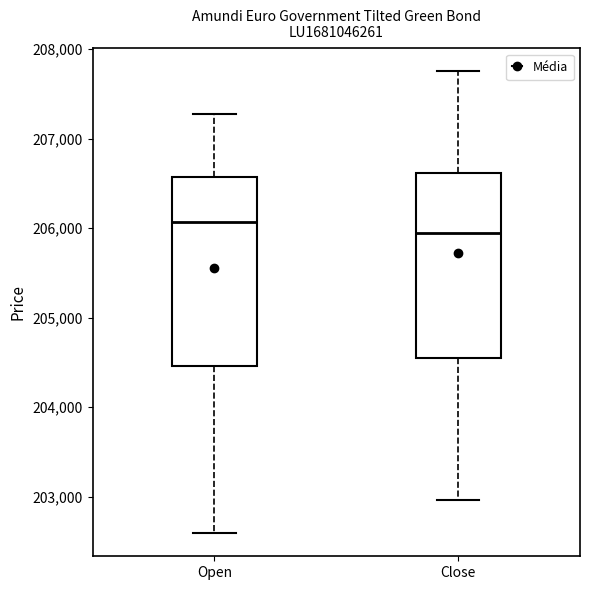

Reading left to right, transcribe this box plot: for each box, give where its median line is, the range the box spans, and where its two whiskers end, as read against the y-axis. The values are not printed on the chart, so give them approximately, as read against the axis.

Open: median 206100, box 204500 to 206600, whiskers 202600 to 207300
Close: median 205900, box 204500 to 206600, whiskers 203000 to 207800